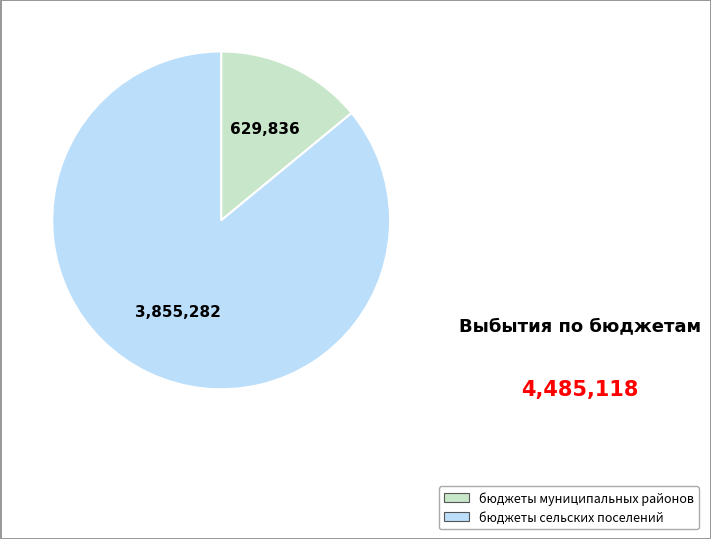

Count the number of slices in the pie.

2